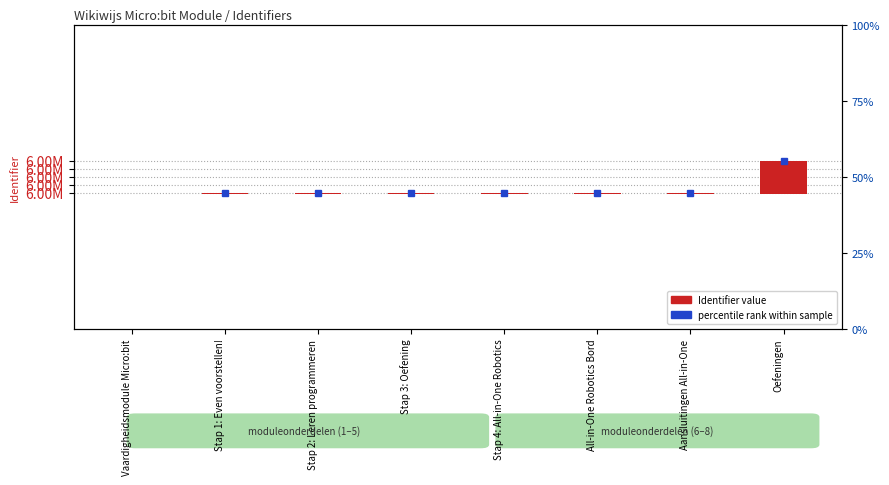

At which label does the data first exceed 525?

All-in-One Robotics Bord